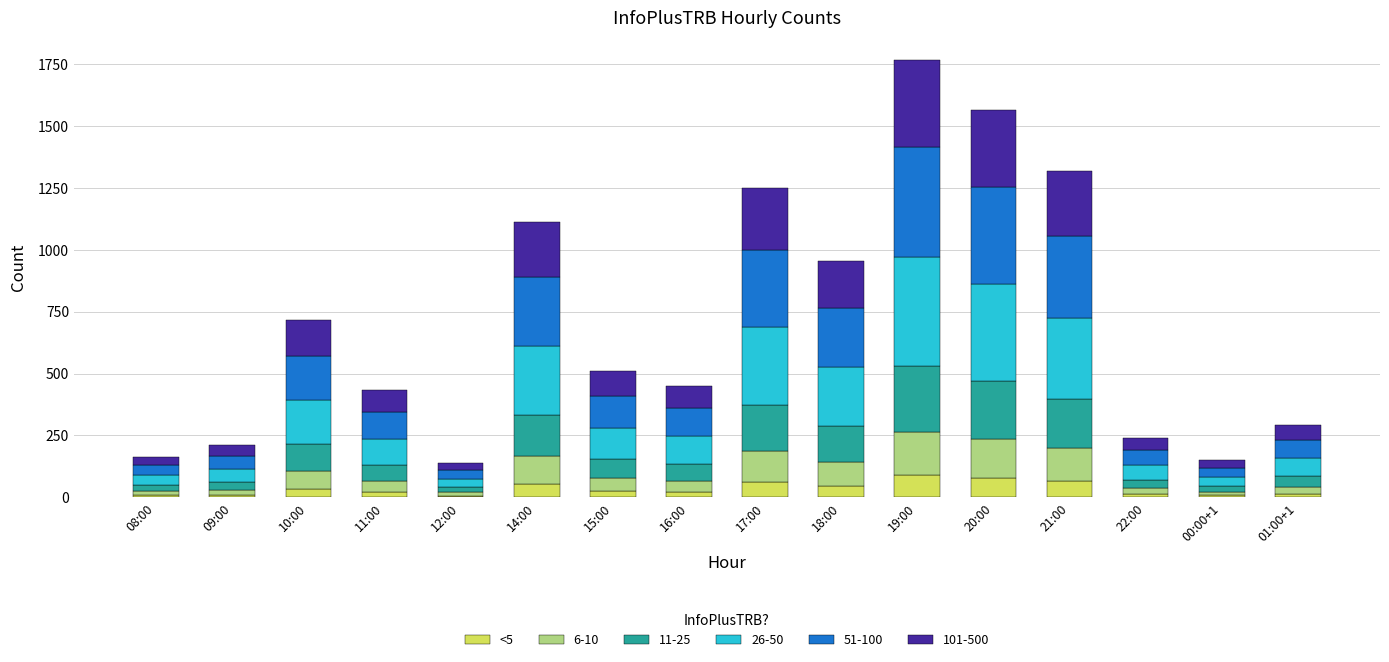

What is the difference between the maximum and minimum values in the <5 series?

81.6